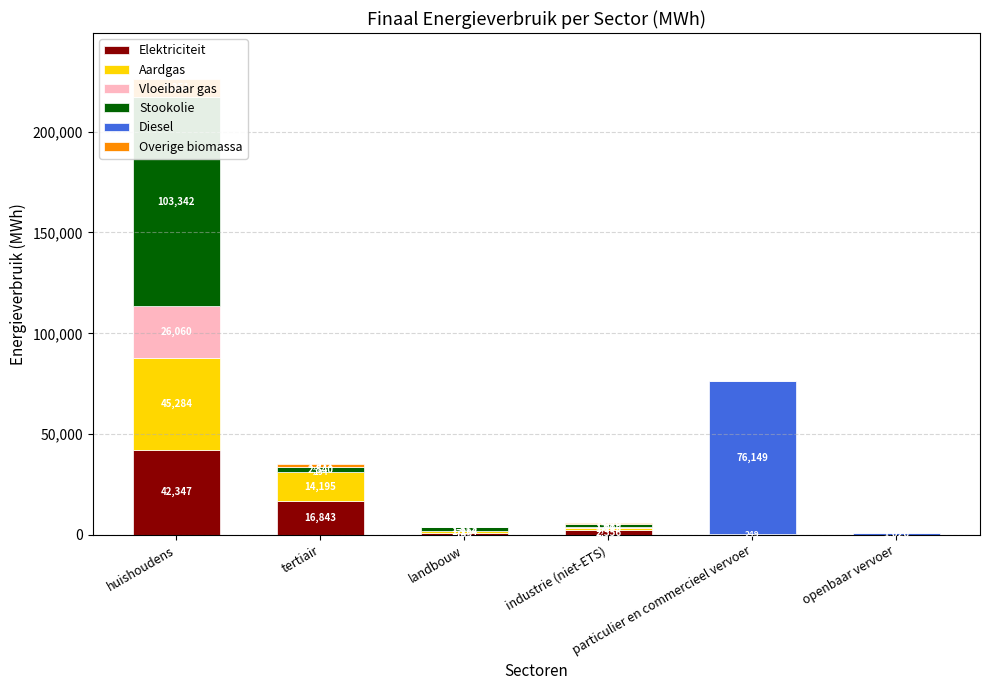

What is the average value of the Diesel series?

12862.6